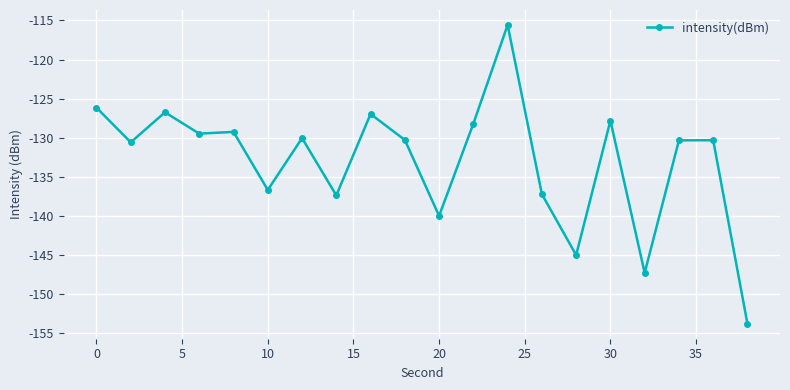

What is the value of the 13th point from the left?

-115.6